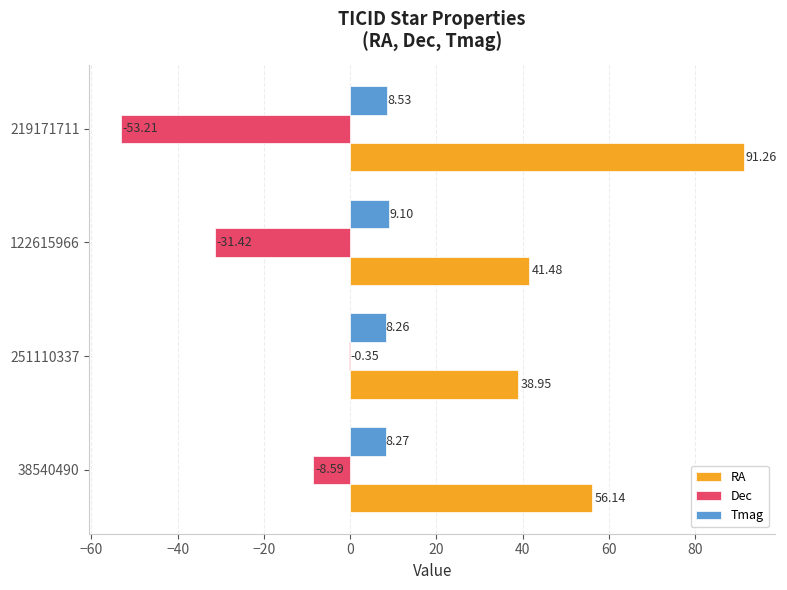

Count the number of categories in the chart.

4